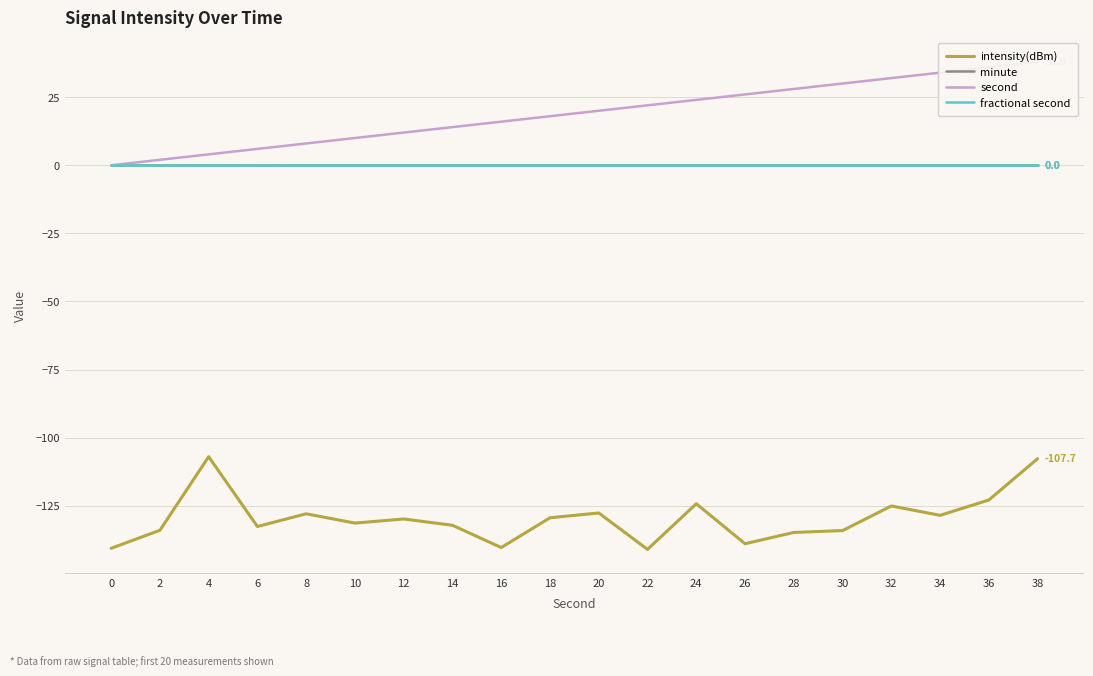

Which series changed the most between 2 and 18?

second